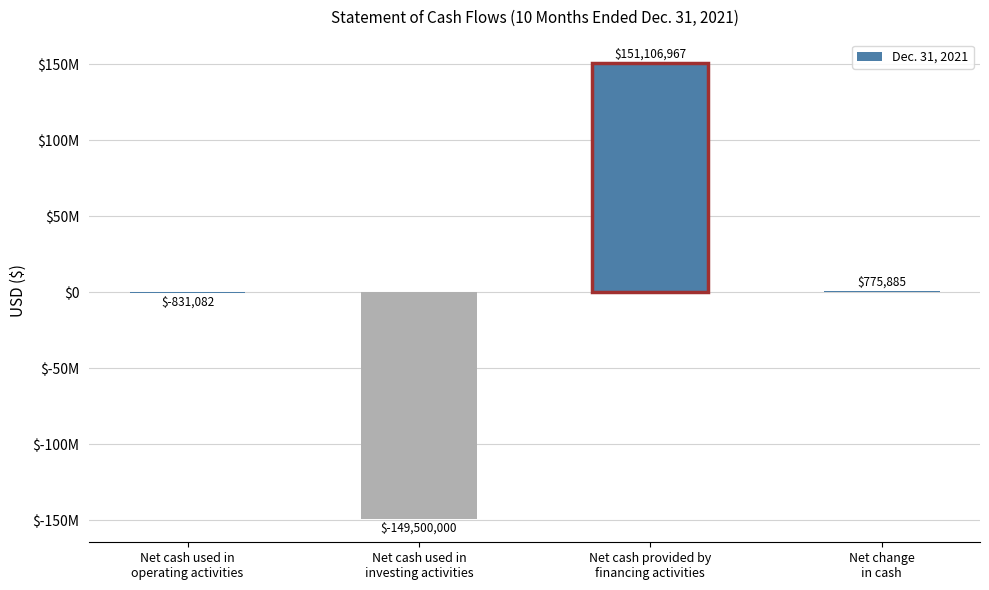

True or false: the data shows -214103870 at Net cash used in
investing activities.

False